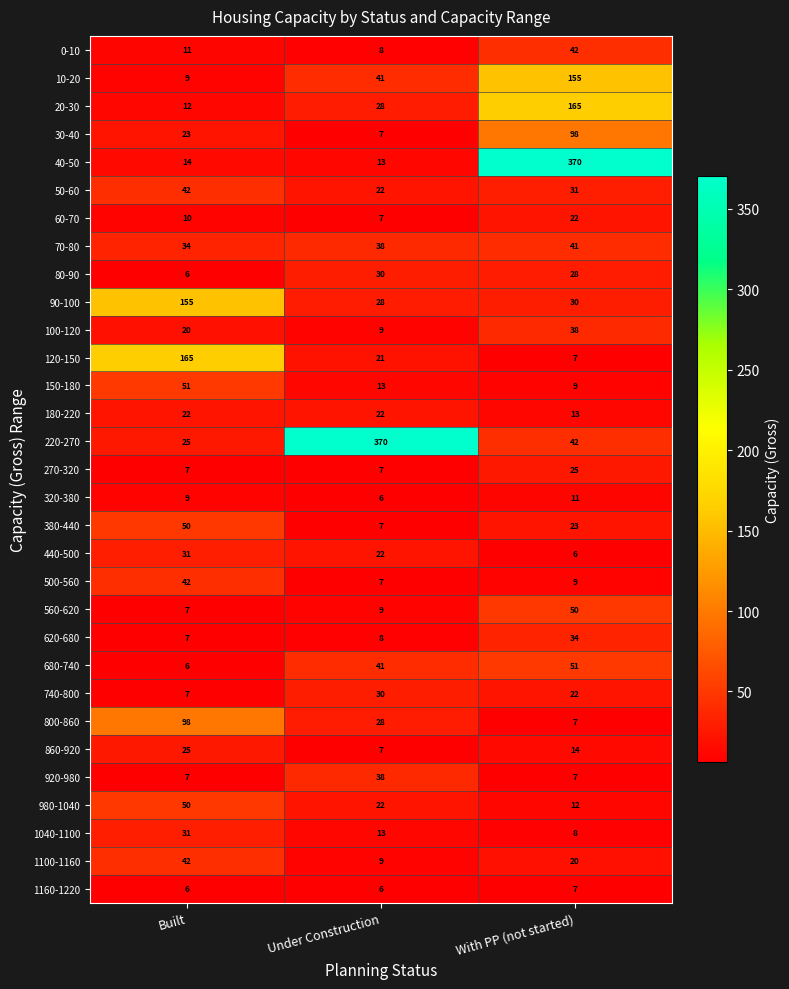

What is the smallest value displayed?

6